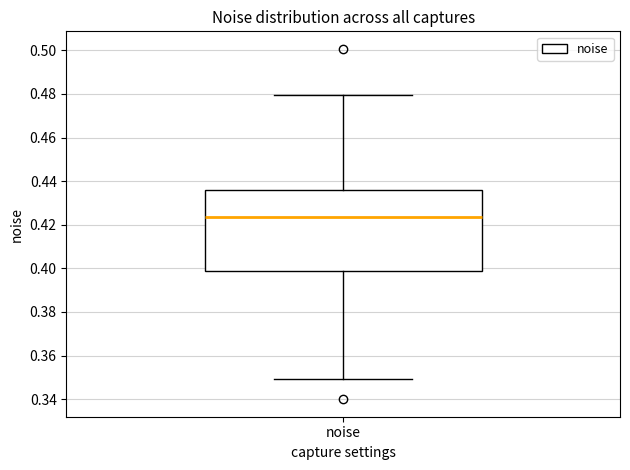

Transcribe this box plot: give where the median line is, the range the box spans, and where the two whiskers end, as read against the y-axis. The values are not printed on the chart, so give them approximately, as read against the axis.

median 0.424, box 0.398 to 0.436, whiskers 0.350 to 0.480